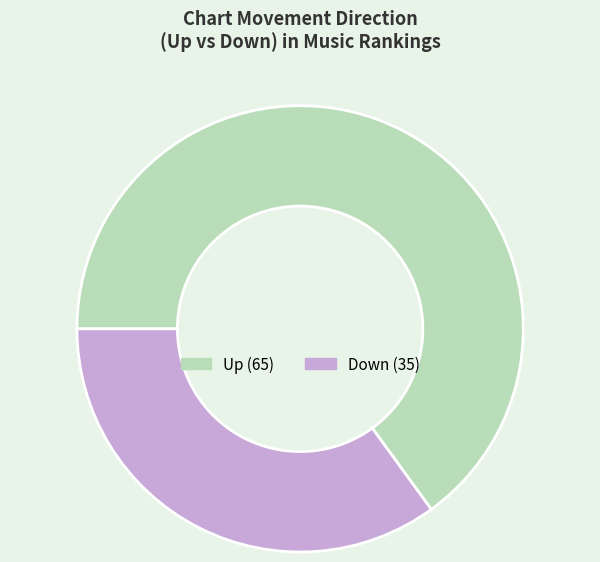

Is there a majority slice in this chart?

Yes